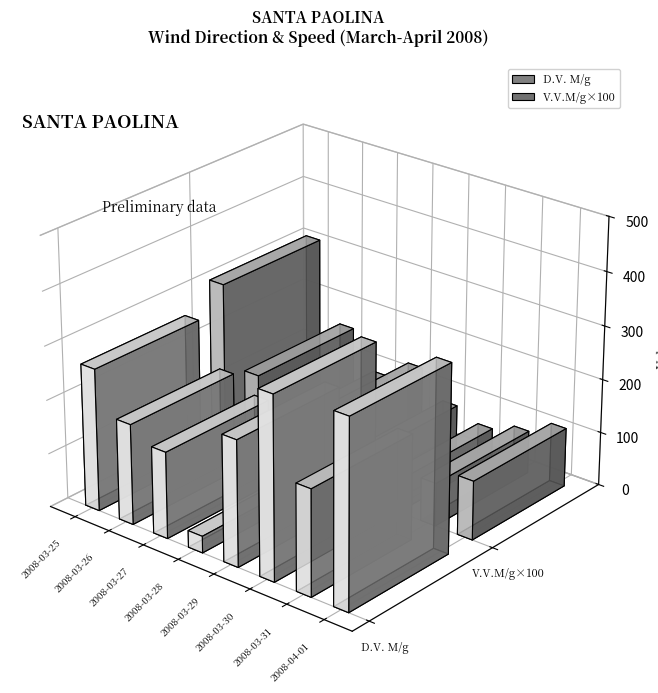

Count the number of data series in this chart.

2